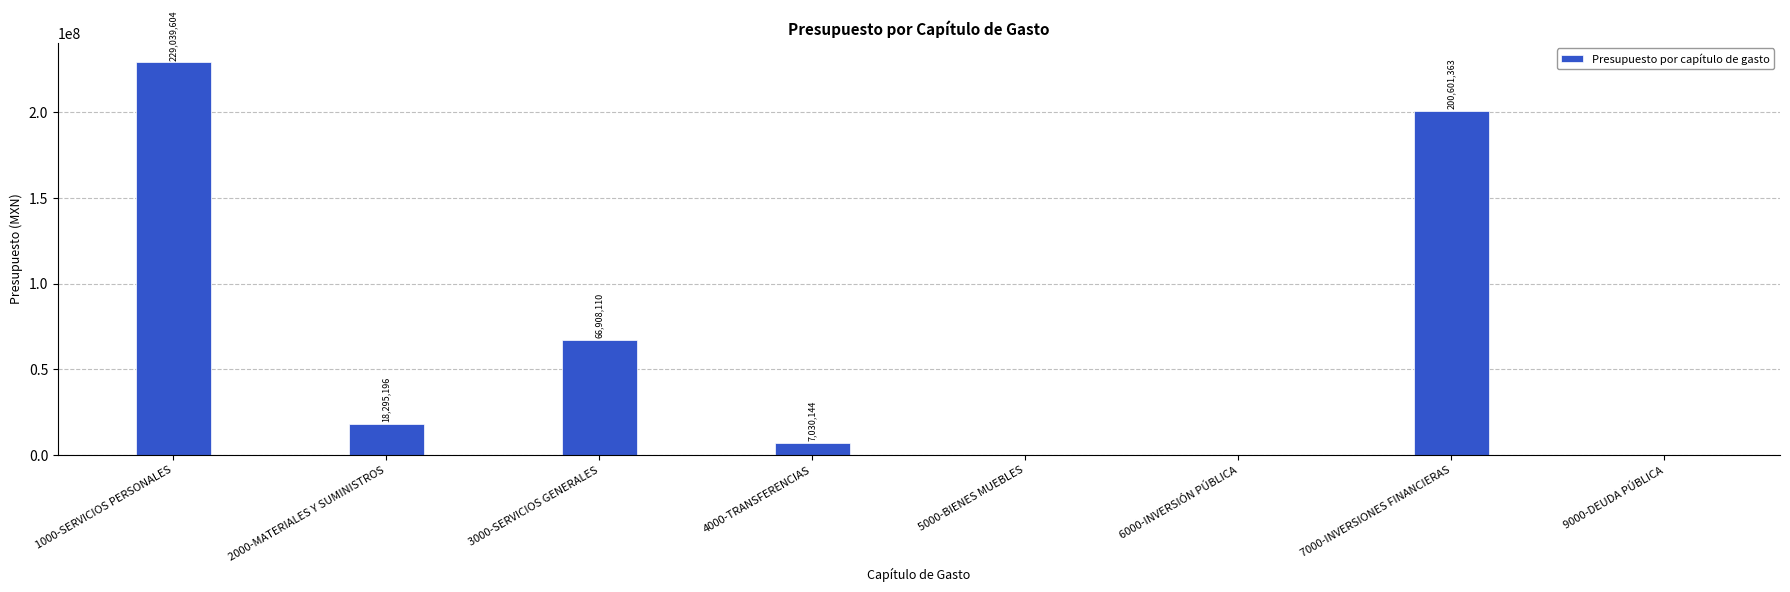

Which category has the highest value across all series?

1000-SERVICIOS PERSONALES